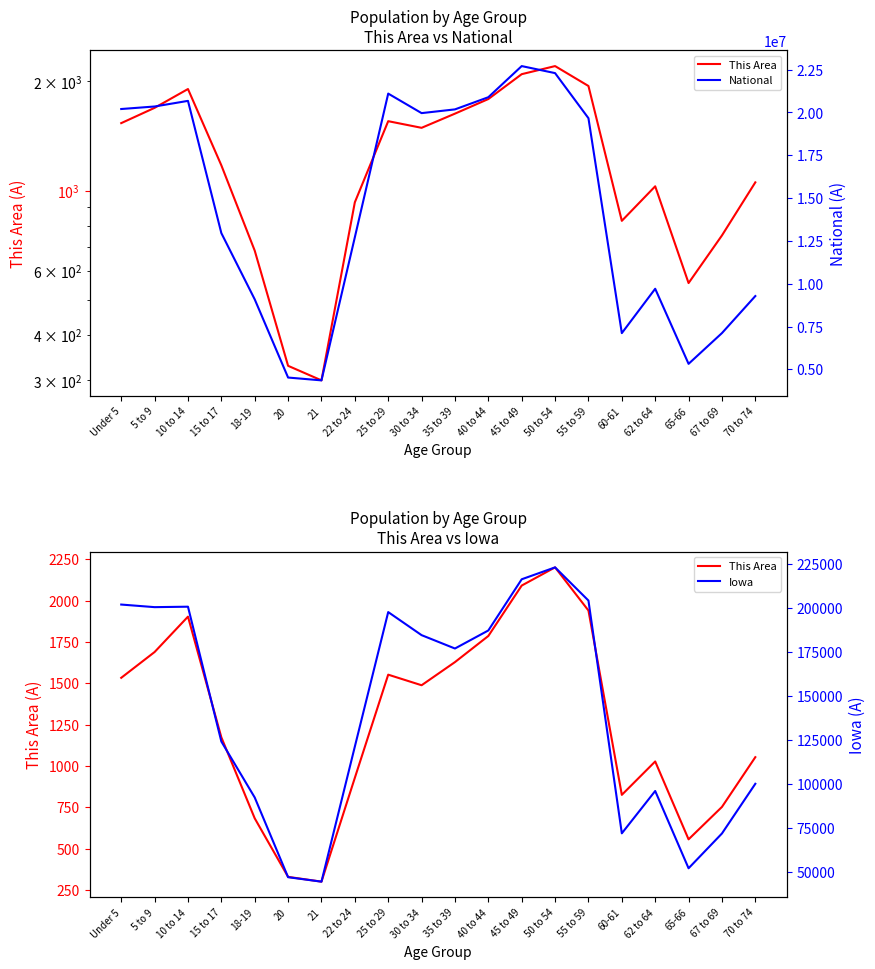

What is the label of the 18th point from the right?

10 to 14